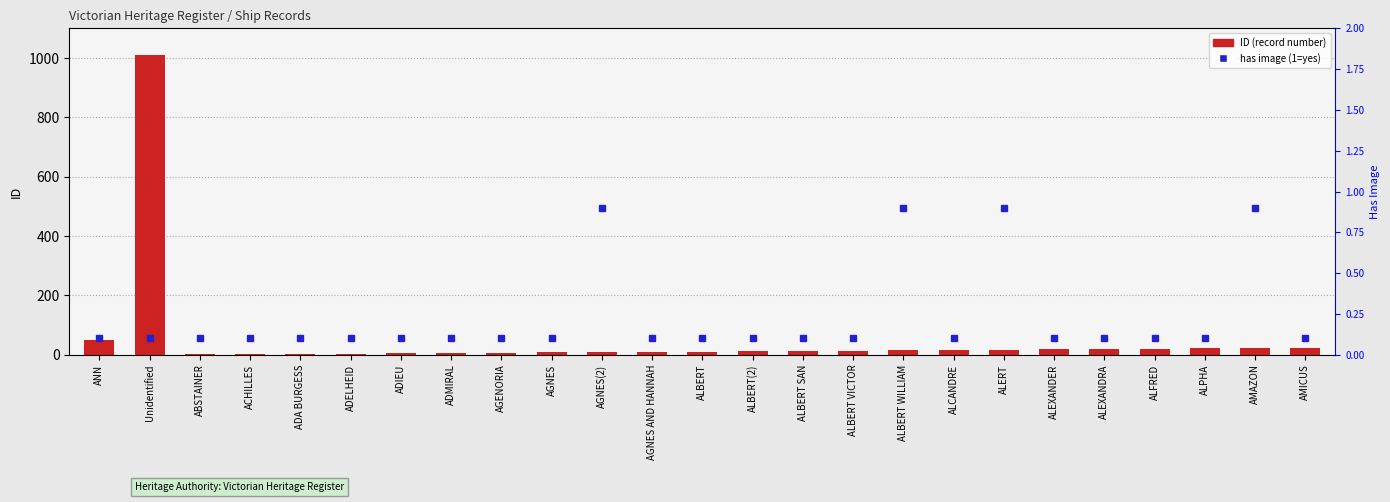

What is the ratio of the value at Unidentified to the value at ADA BURGESS?

336.3